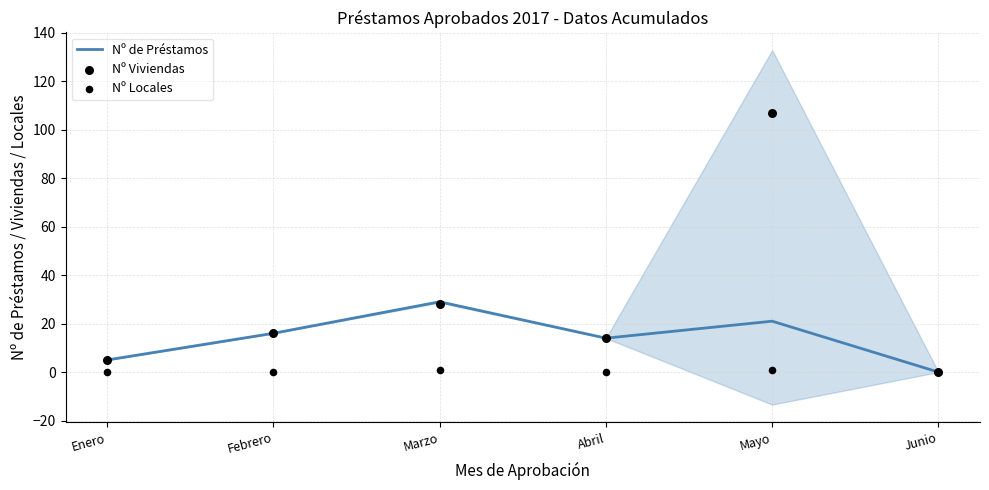

Which series has the largest total across all categories?

Nº Viviendas